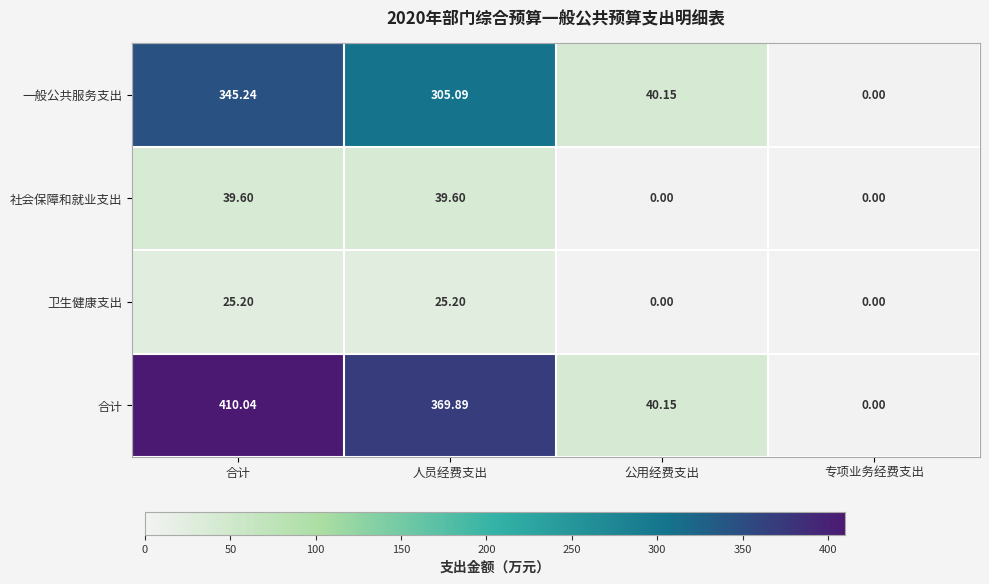

Which series has the widest spread of values?

合计